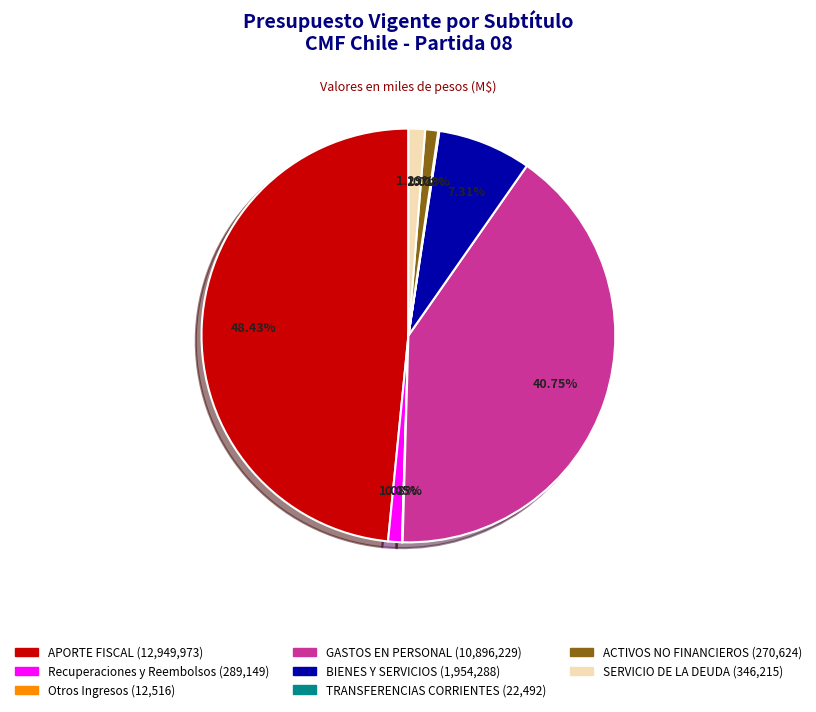

The BIENES Y SERVICIOS slice represents 1% of the pie. True or false?

False